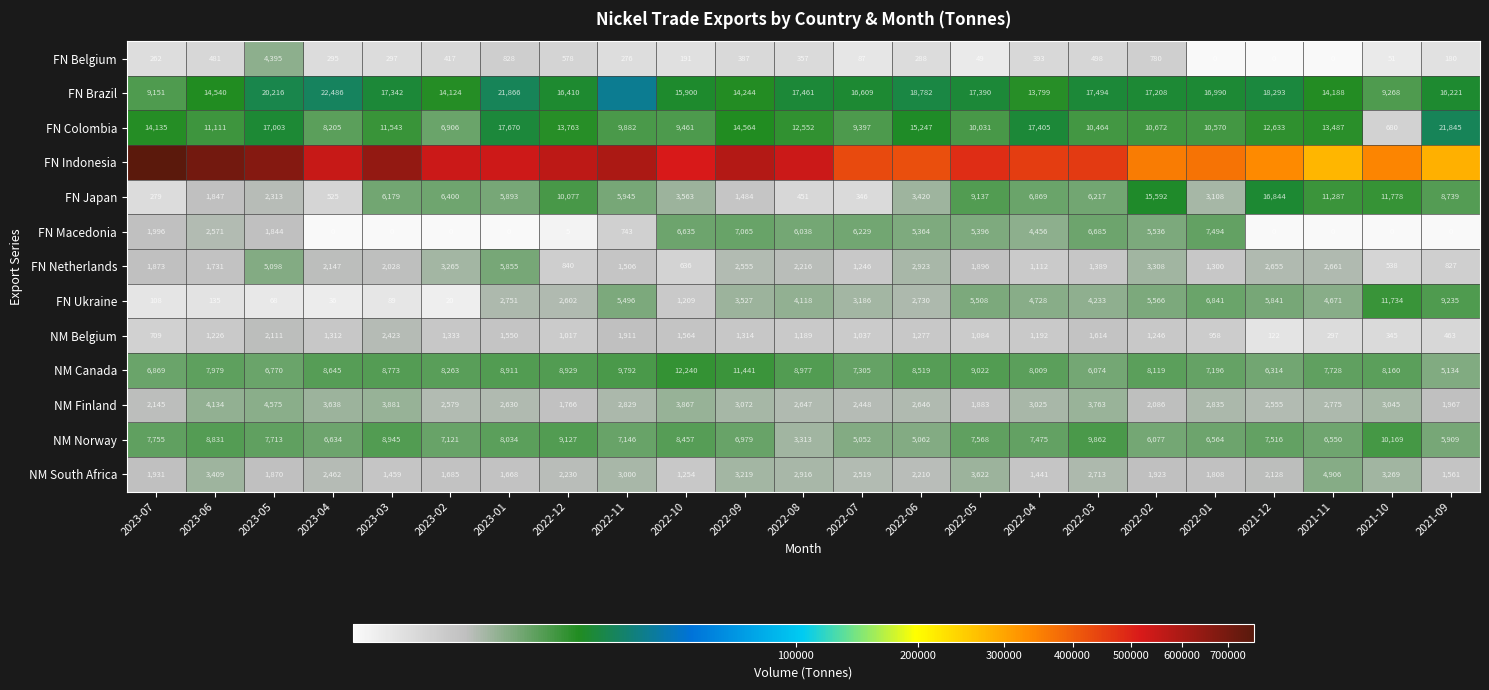

What is the minimum value for FN Colombia?

680